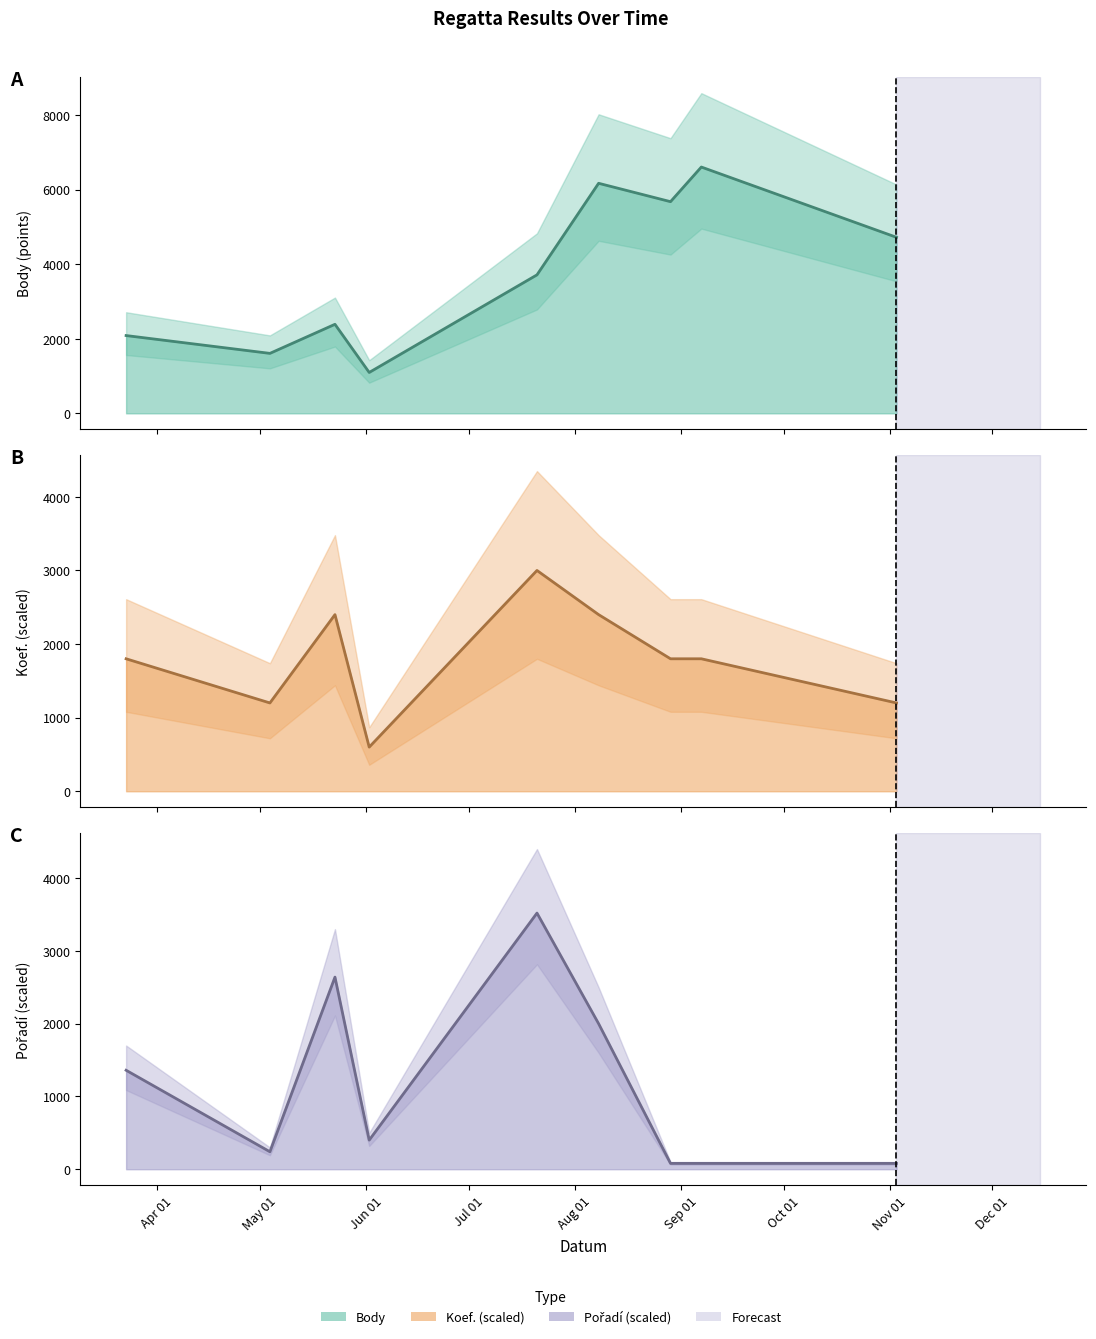

What is the difference between the maximum and minimum values in the Pořadí series?

3440